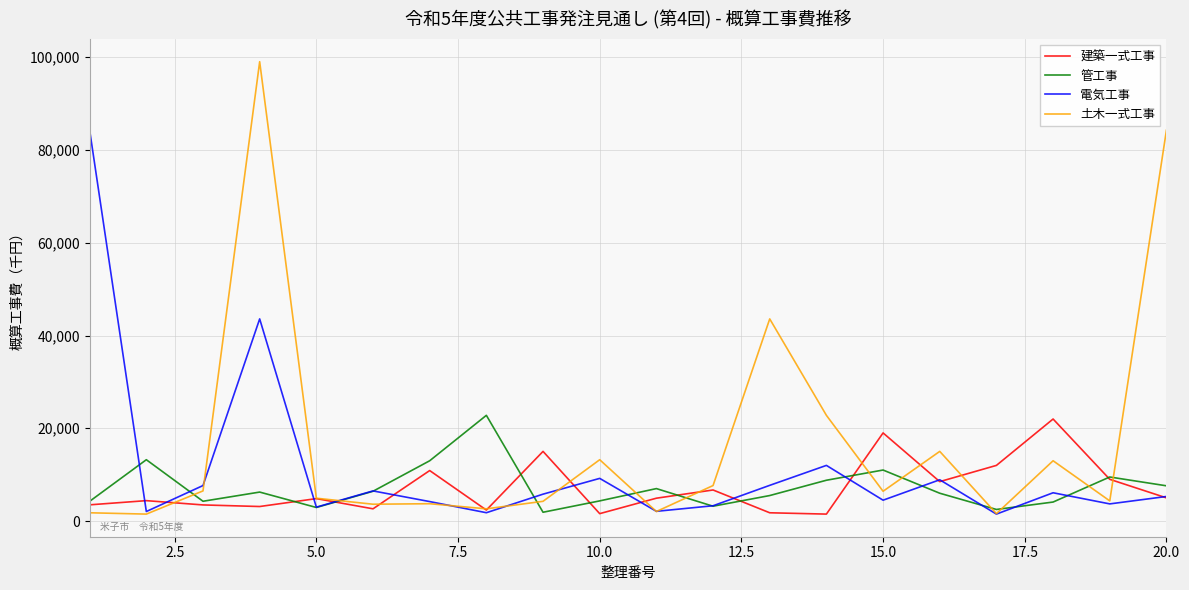

What is the greatest value displayed?

99033